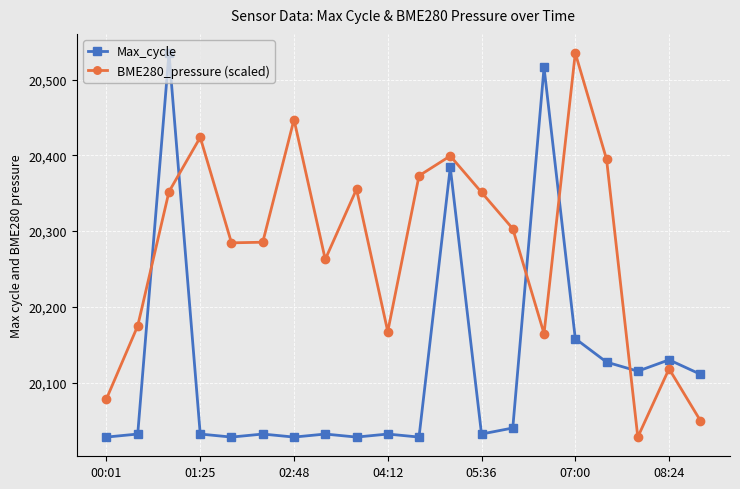

What is the average value of the BME280_pressure (scaled) series?

20277.4